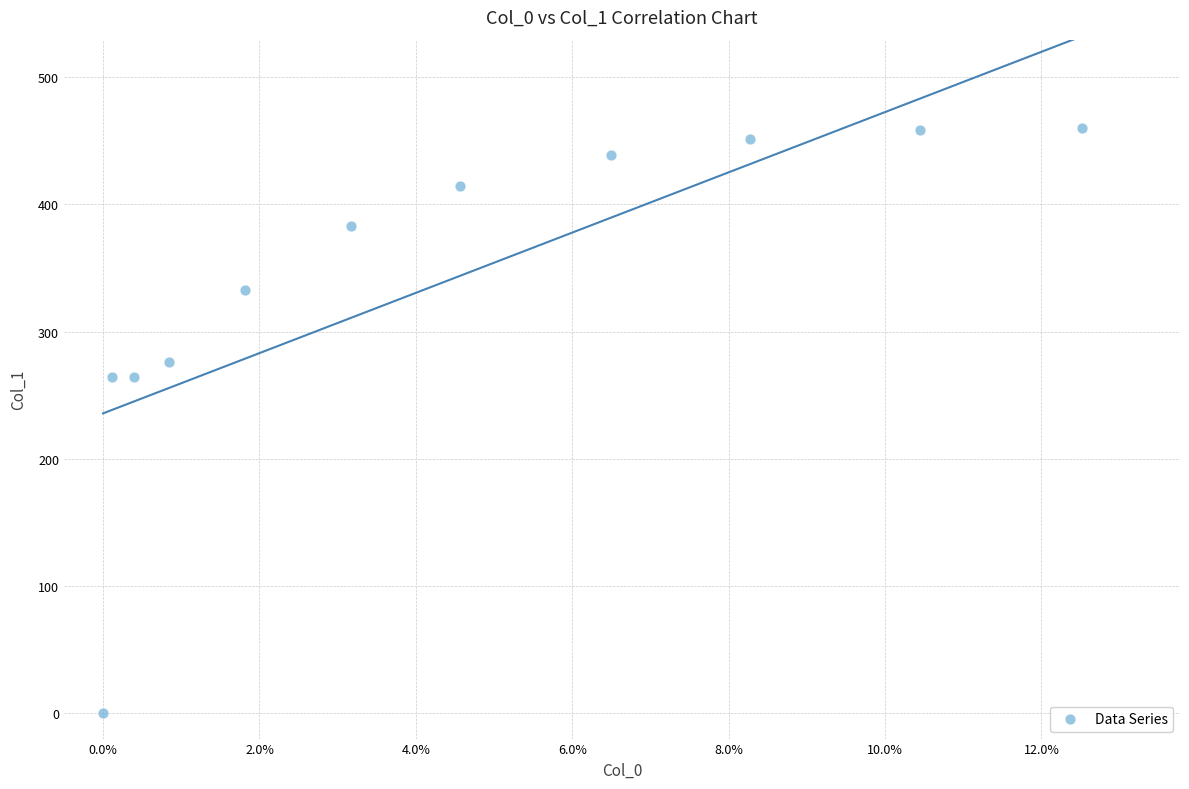

What is the range of Y values (max minus min)?

460.5